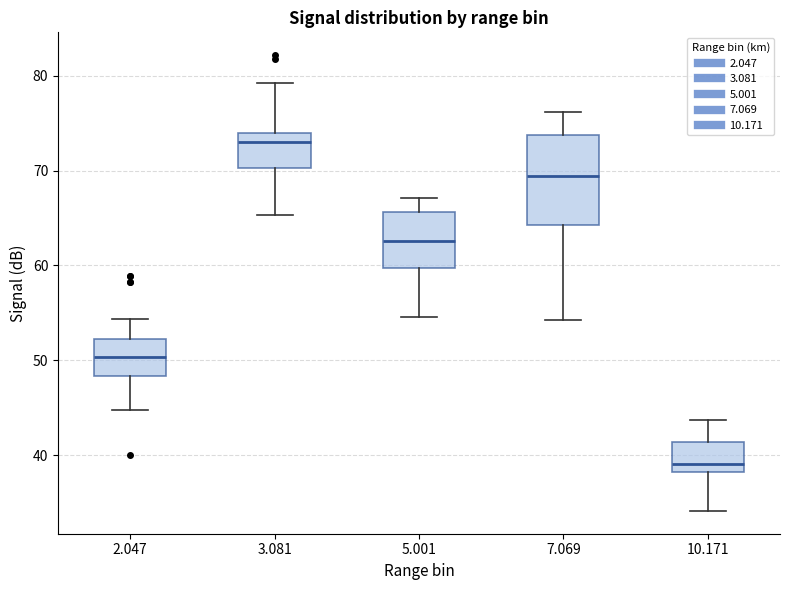

Reading left to right, read every box against the y-axis: the position of its median line, the range the box covers, and the ends of its whiskers. The values are not printed on the chart, so give them approximately, as read against the axis.

2.047: median 50, box 48 to 52, whiskers 45 to 54
3.081: median 73, box 70 to 74, whiskers 65 to 79
5.001: median 63, box 60 to 66, whiskers 55 to 67
7.069: median 69, box 64 to 74, whiskers 54 to 76
10.171: median 39, box 38 to 41, whiskers 34 to 44